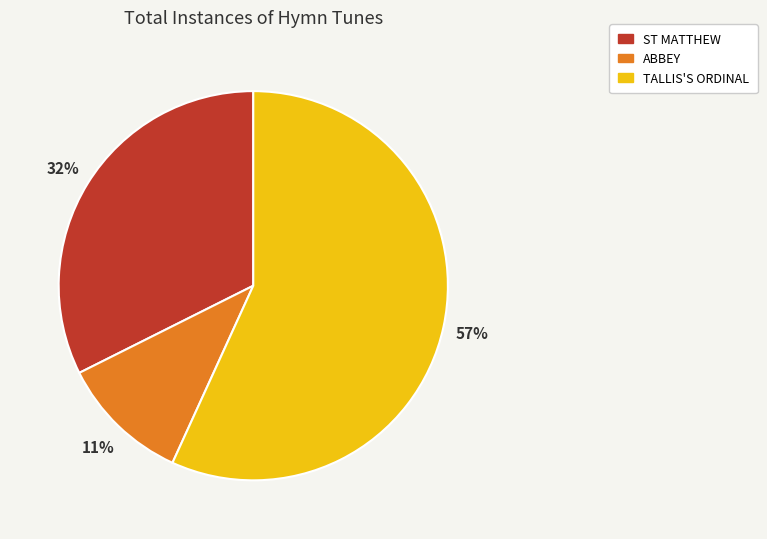

How many segments does this pie chart have?

3